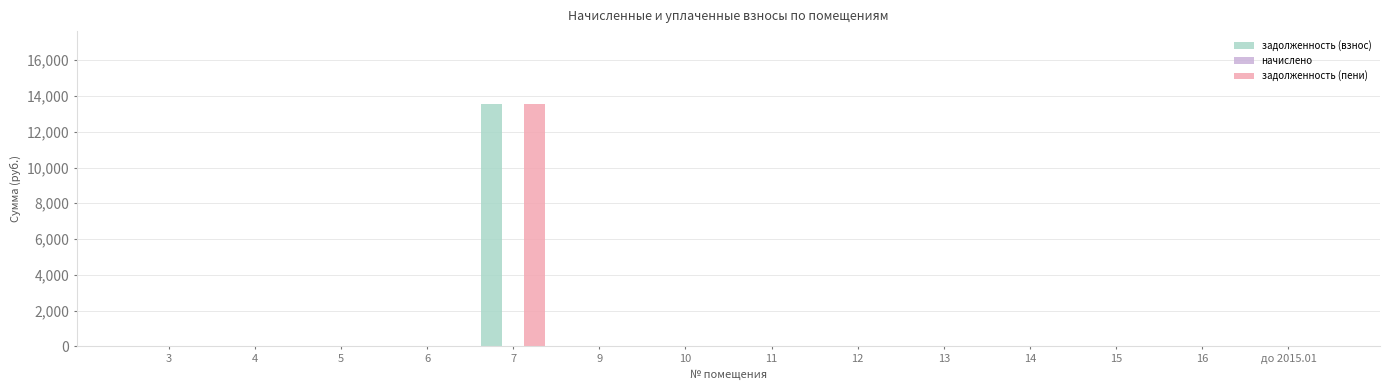

Are the bars grouped side by side (vs. stacked)?

Yes